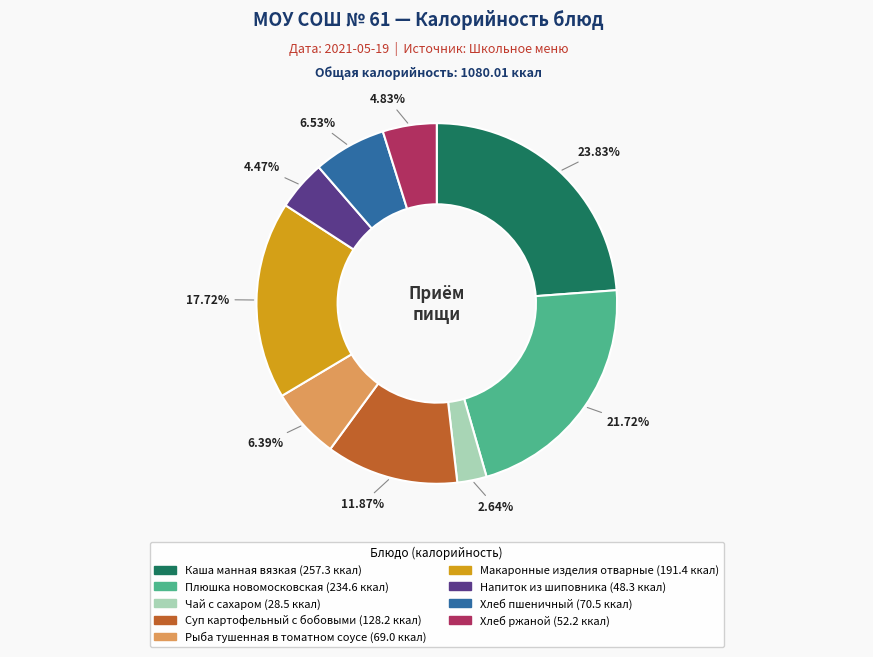

Is the sum of Чай с сахаром and Рыба тушенная в томатном соусе greater than half?

No